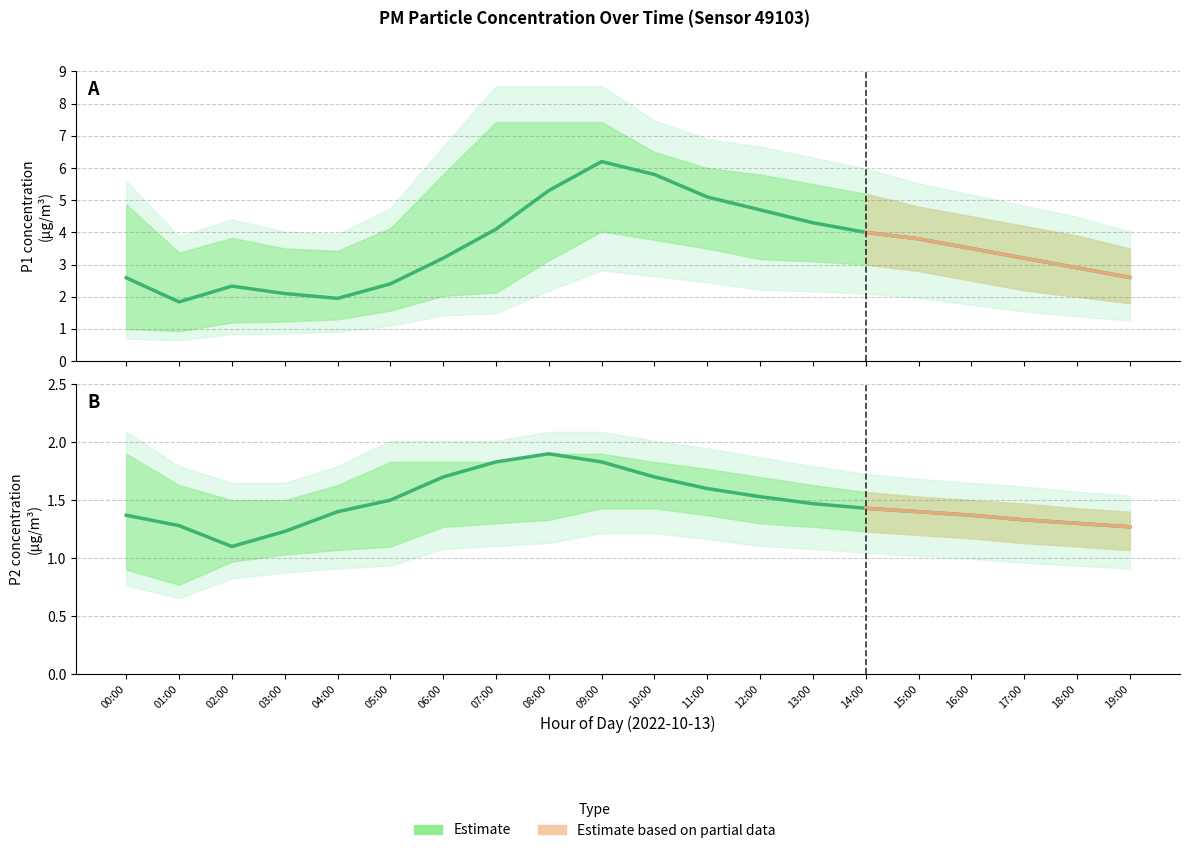

Read the P1_lower value at 04:00.

1.3